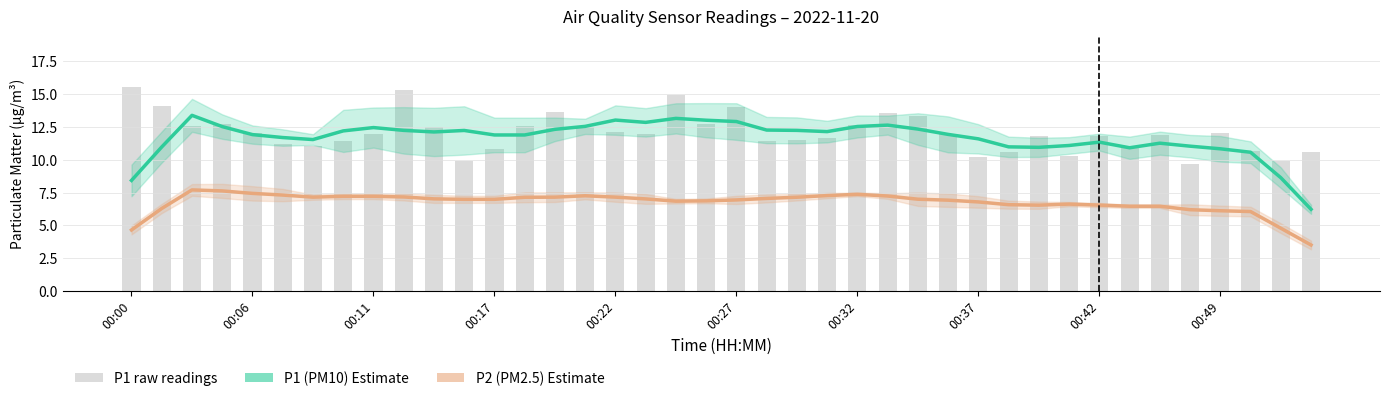

What is the sum of all P1 raw values?

482.3